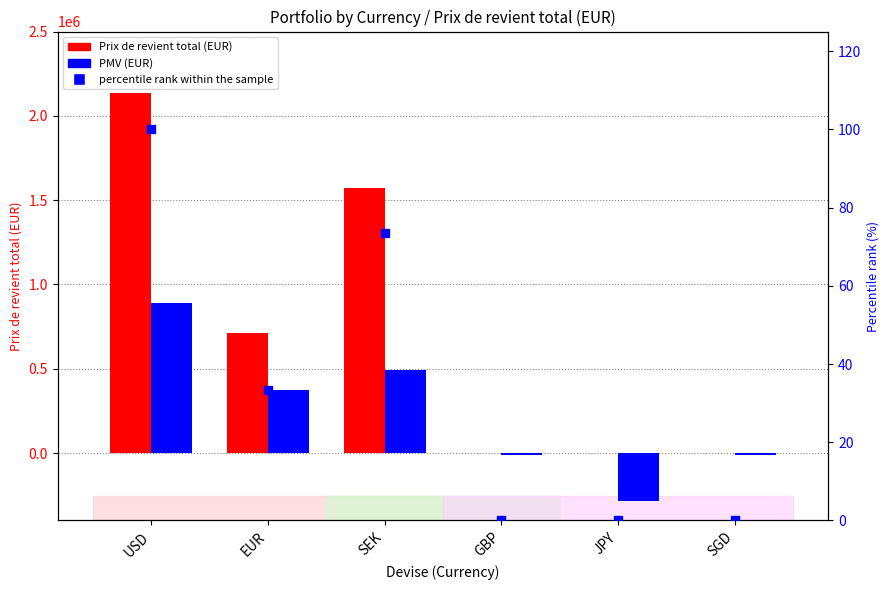

At how many categories does at least one series exceed -68331?

6